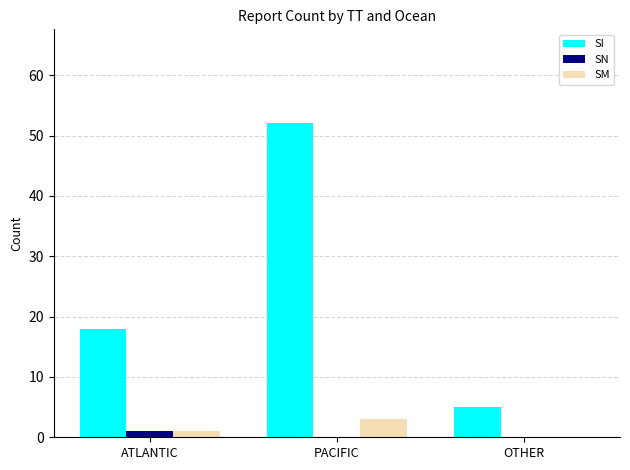

What is the average value of the SM series?

1